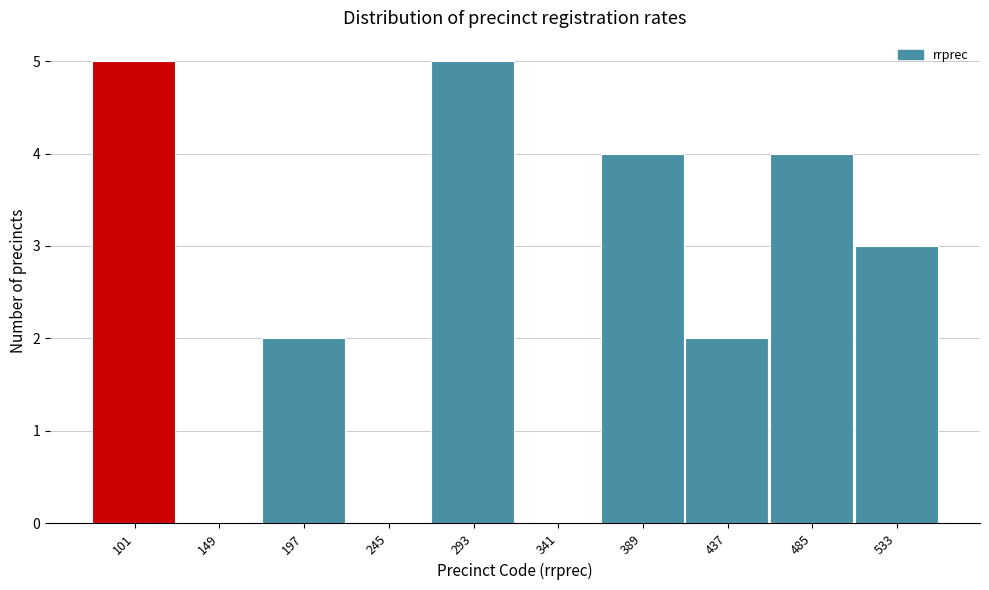

Reading left to right, list all the values displayed in this chart.

101=5	149=0	197=2	245=0	293=5	341=0	389=4	437=2	485=4	533=3